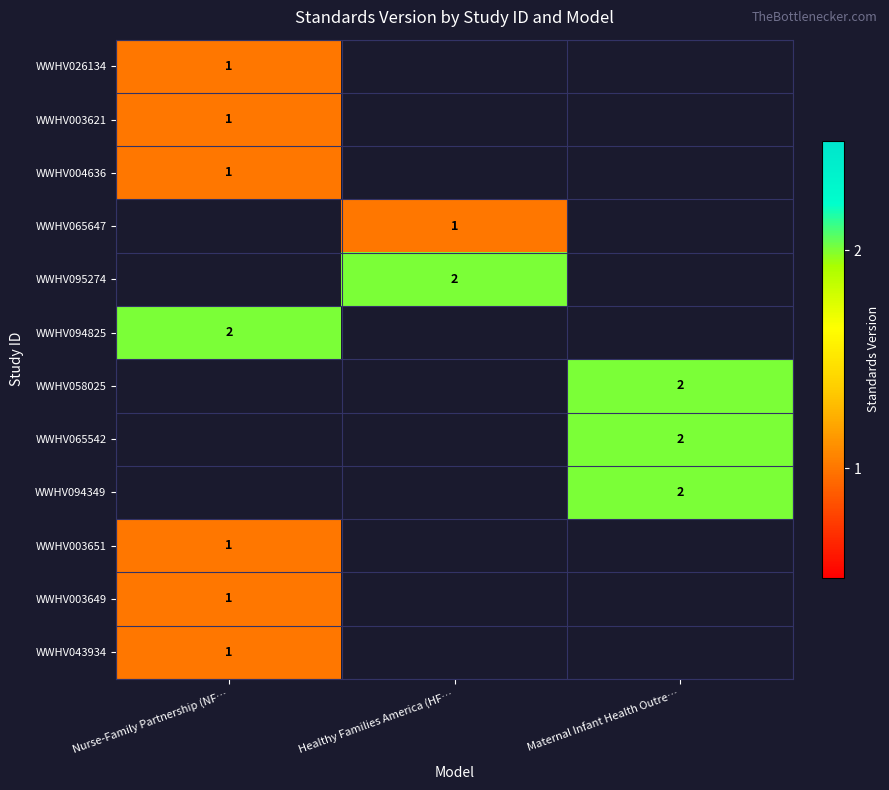

The value of WWHV065542 at Maternal Infant Health Outre… is 2. True or false?

True